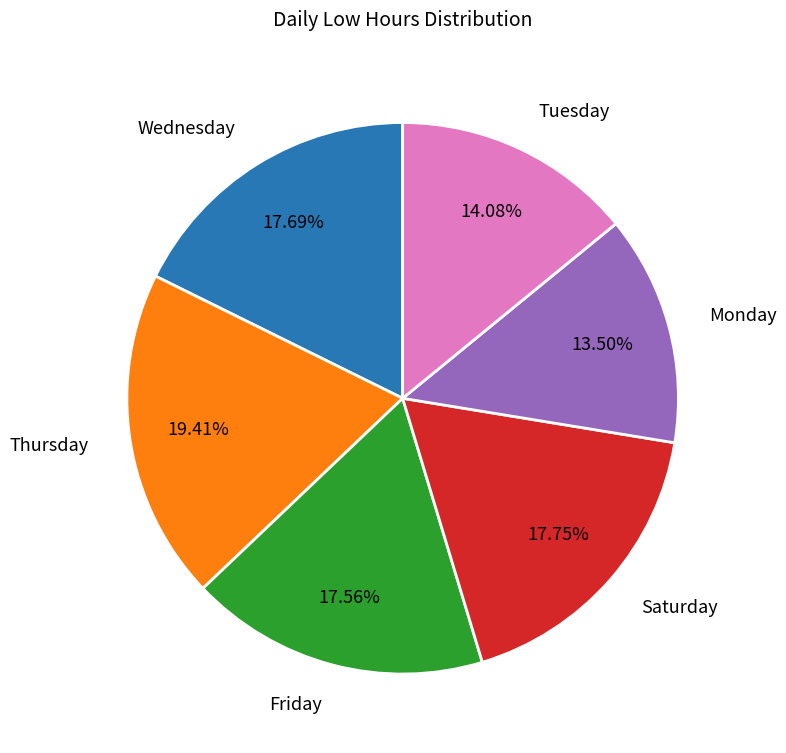

How many slices are in this pie chart?

6